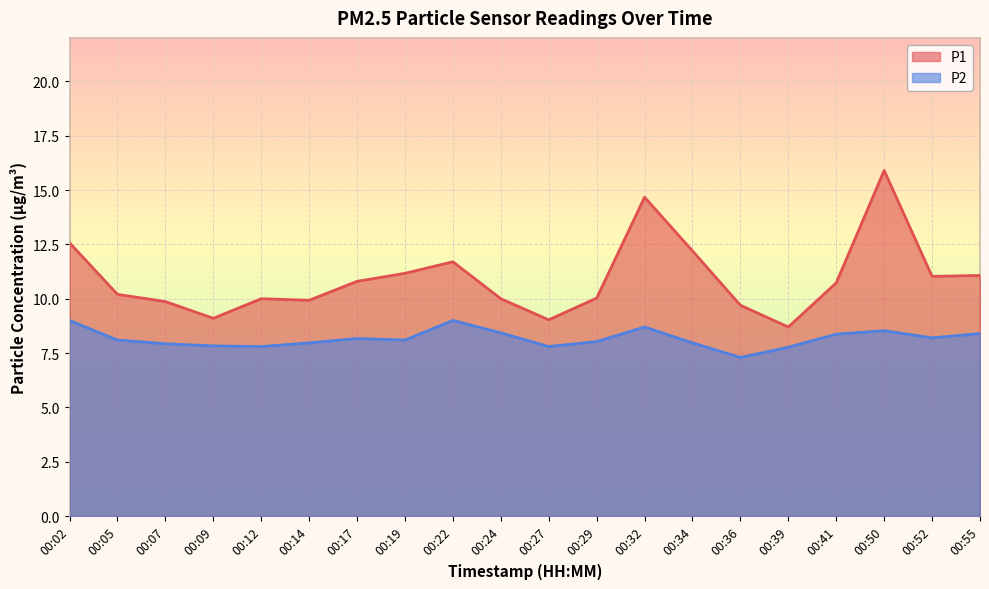

True or false: P1 has a value of 9.1 at 00:09.

True